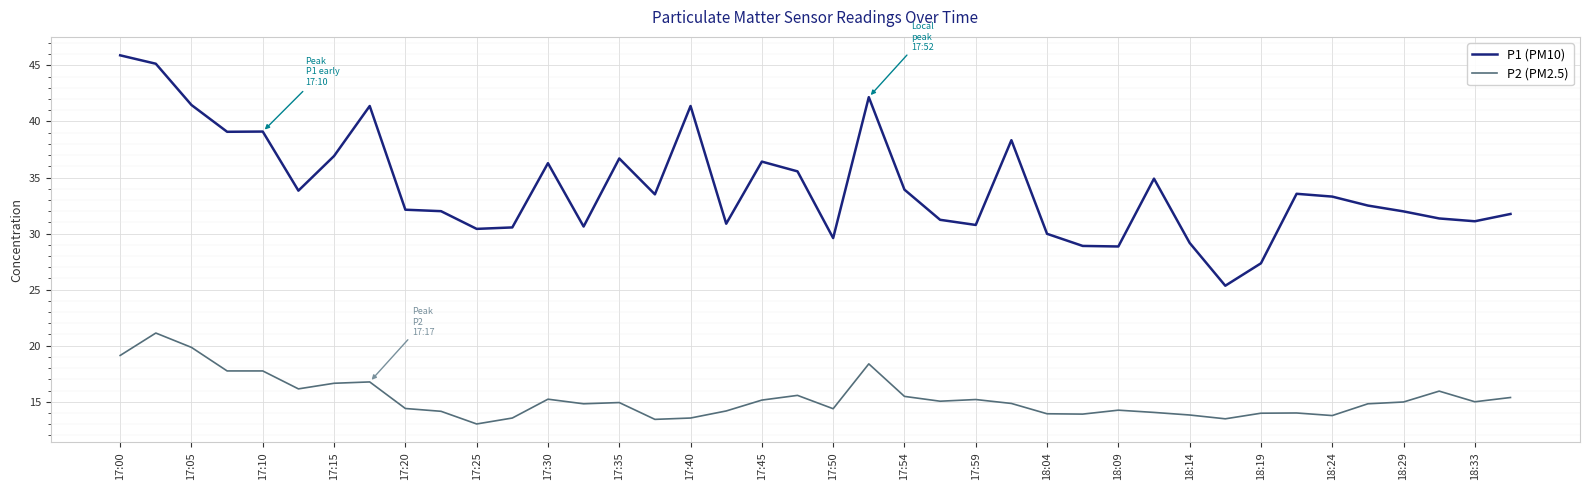

Which series has the widest spread of values?

P1 (PM10)